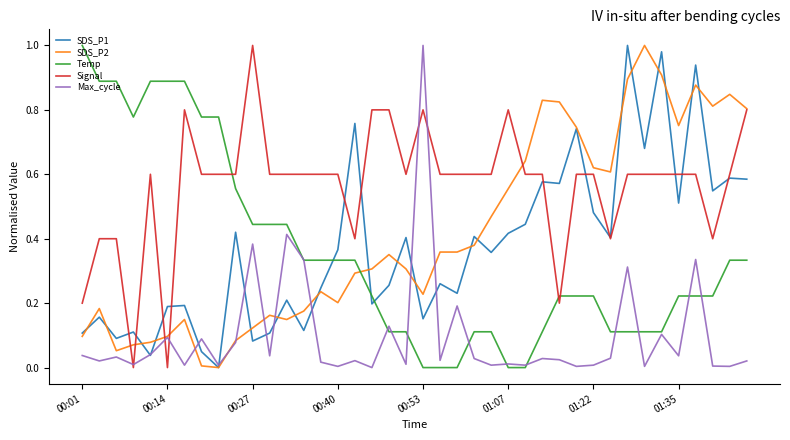

True or false: Max_cycle and SDS_P1 intersect in this chart.

True